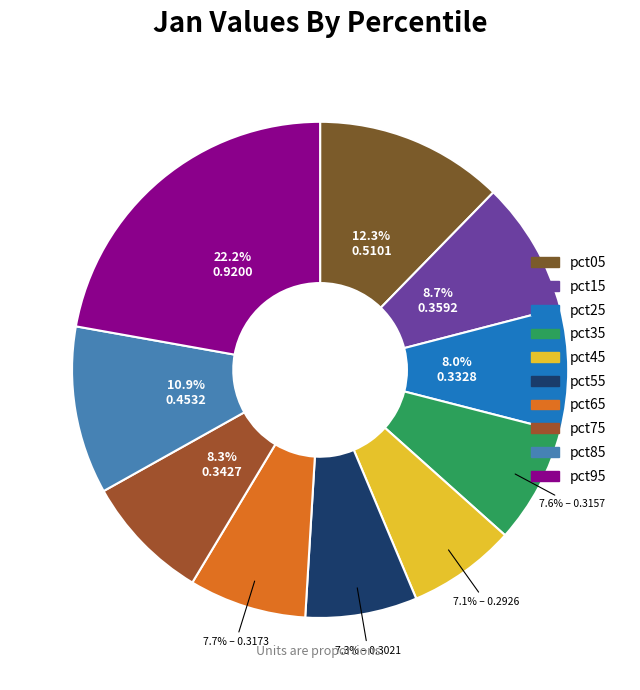

To the nearest percent, what is the combined percentage of pct35 and pct55?

15%